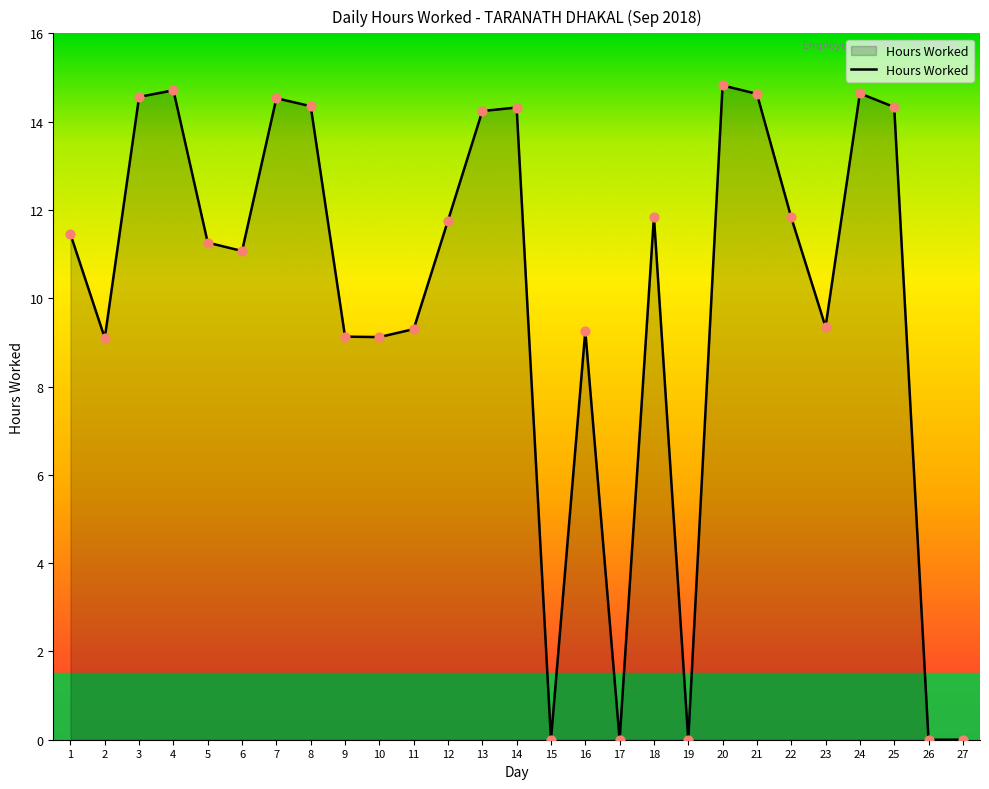

Approximately how many times larger is the value at 13 compared to 23?

1.5